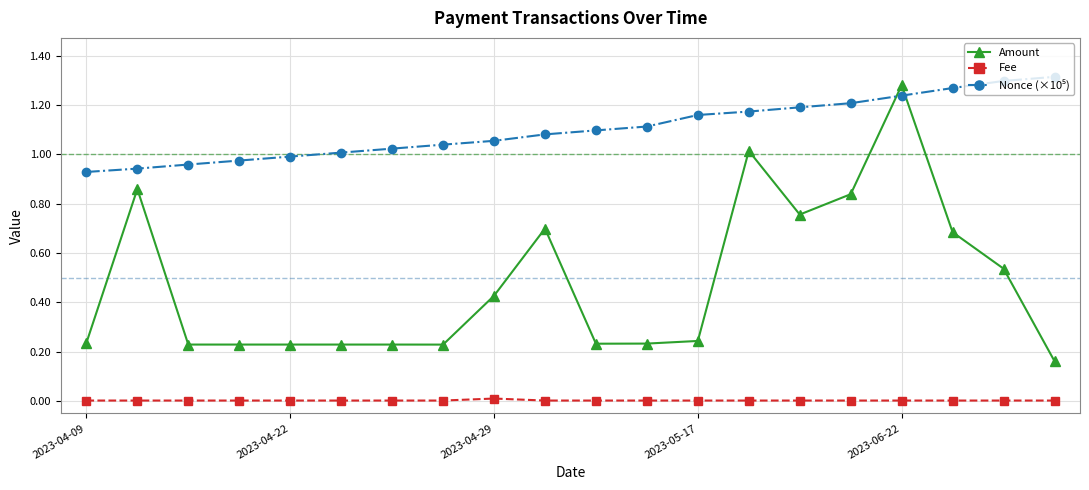

True or false: Amount has more than 1 points higher than both neighbors.

True